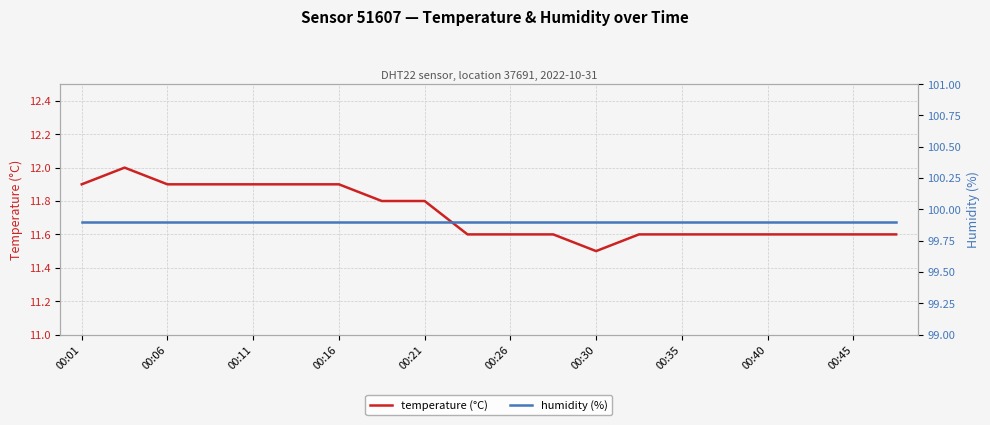

Where is temperature (°C) nearest to the value 11?

00:30